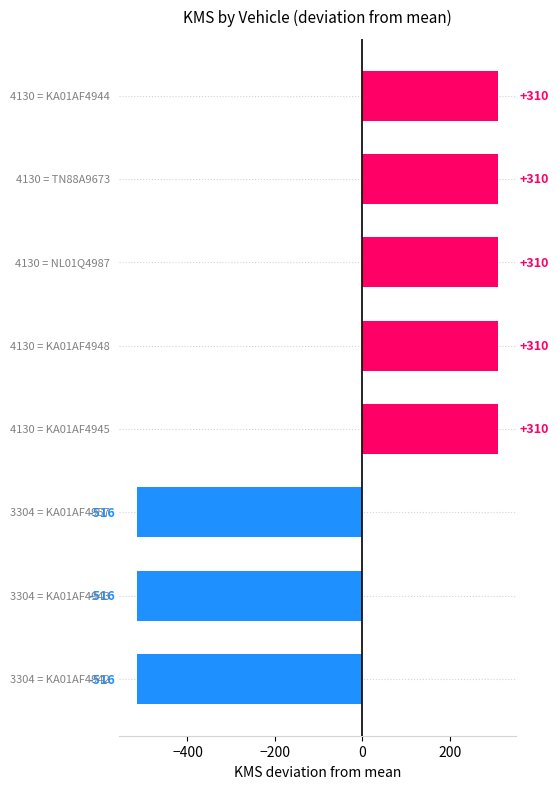

How many values are below 309?

3